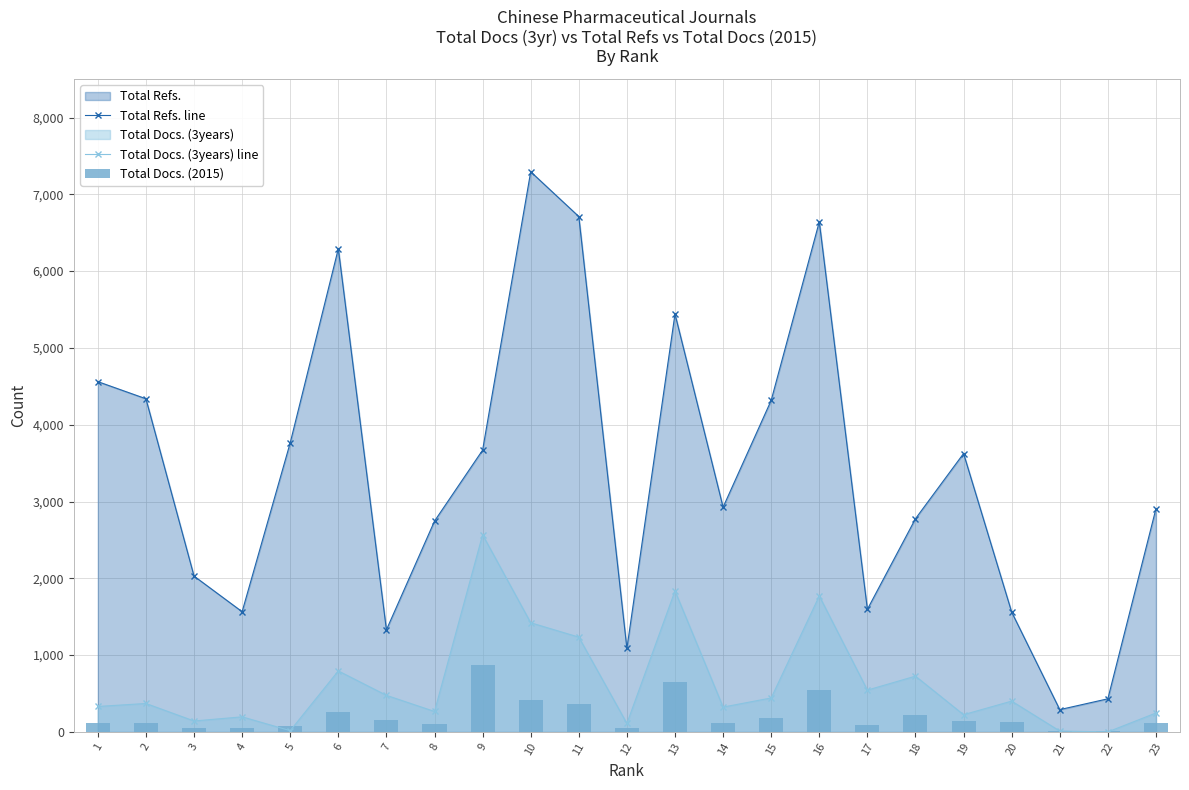

What is the difference between the second highest and minimum values in the Total Docs. (3years) line series?

1836